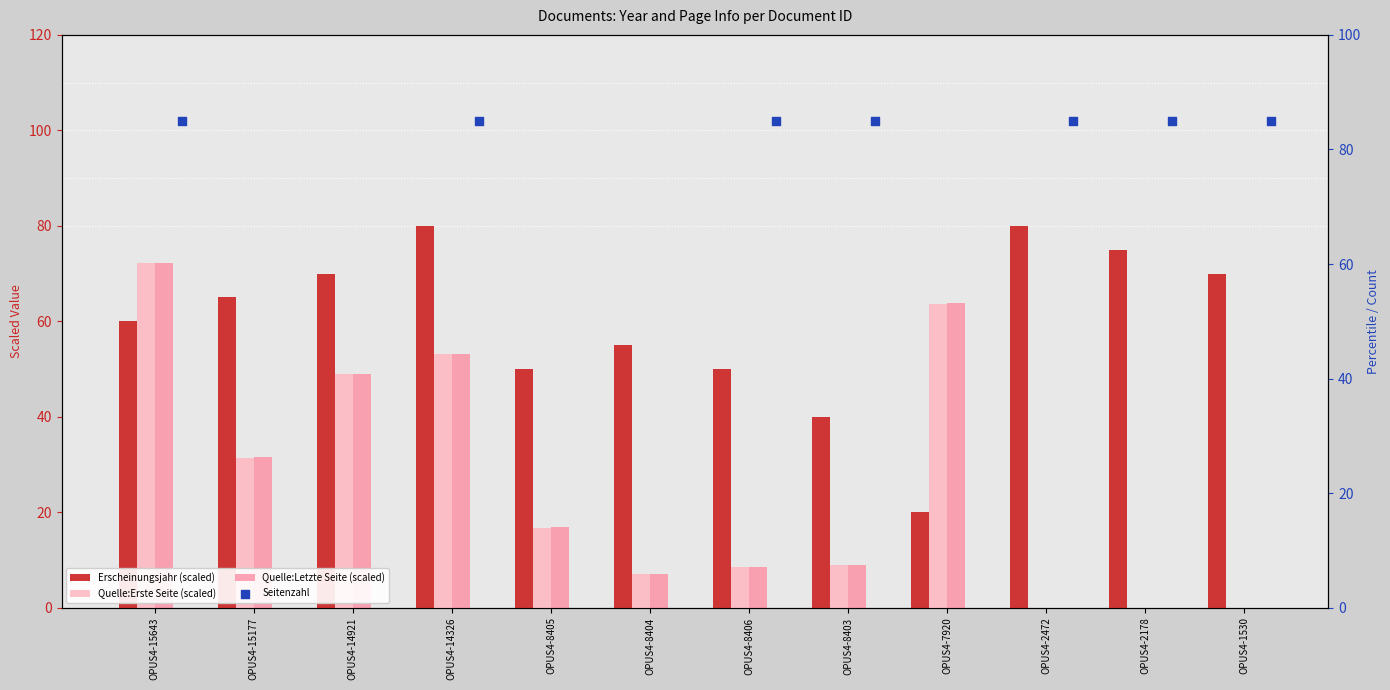

What are all the series names shown in the legend?

Erscheinungsjahr (scaled), Quelle:Erste Seite (scaled), Quelle:Letzte Seite (scaled), Seitenzahl